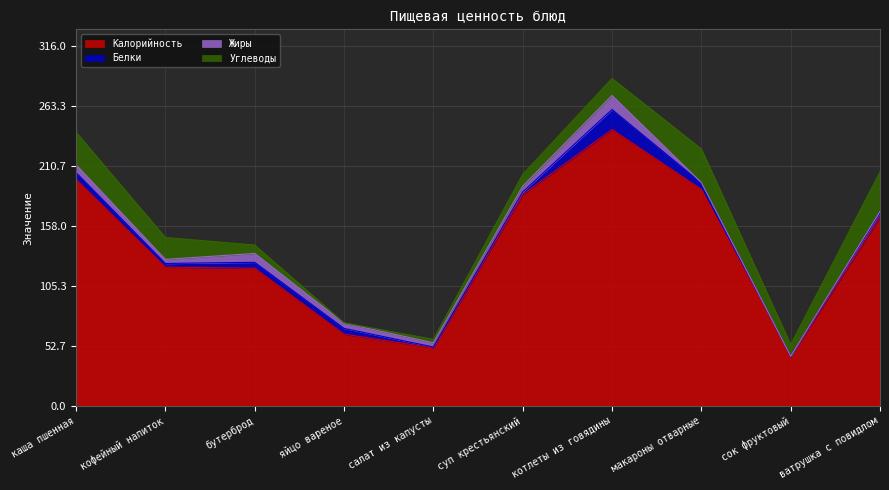

In Углеводы, how many points are higher than both neighbors (excluding endpoints)?

1